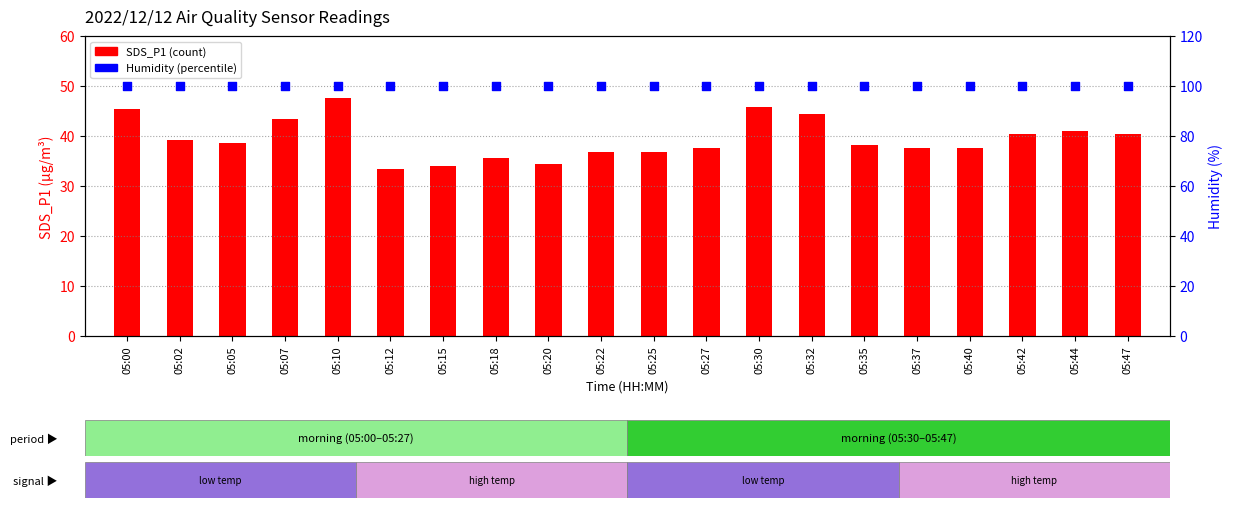

Which series contains the lowest Y value?

SDS_P1